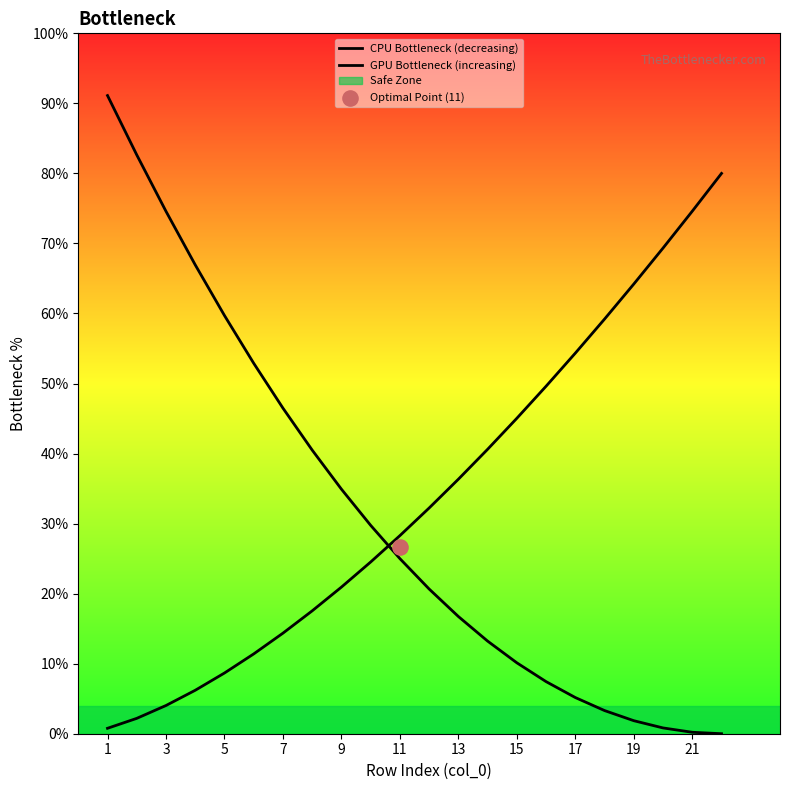

Which series has the largest Y range (max minus min)?

CPU Bottleneck (decreasing)